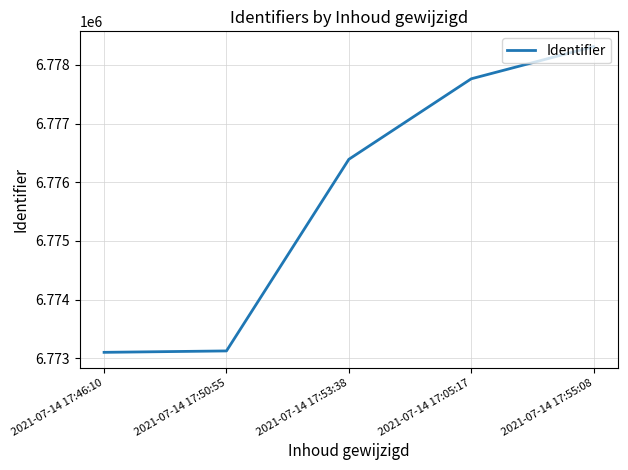

What is the difference between the maximum and minimum values?

5206